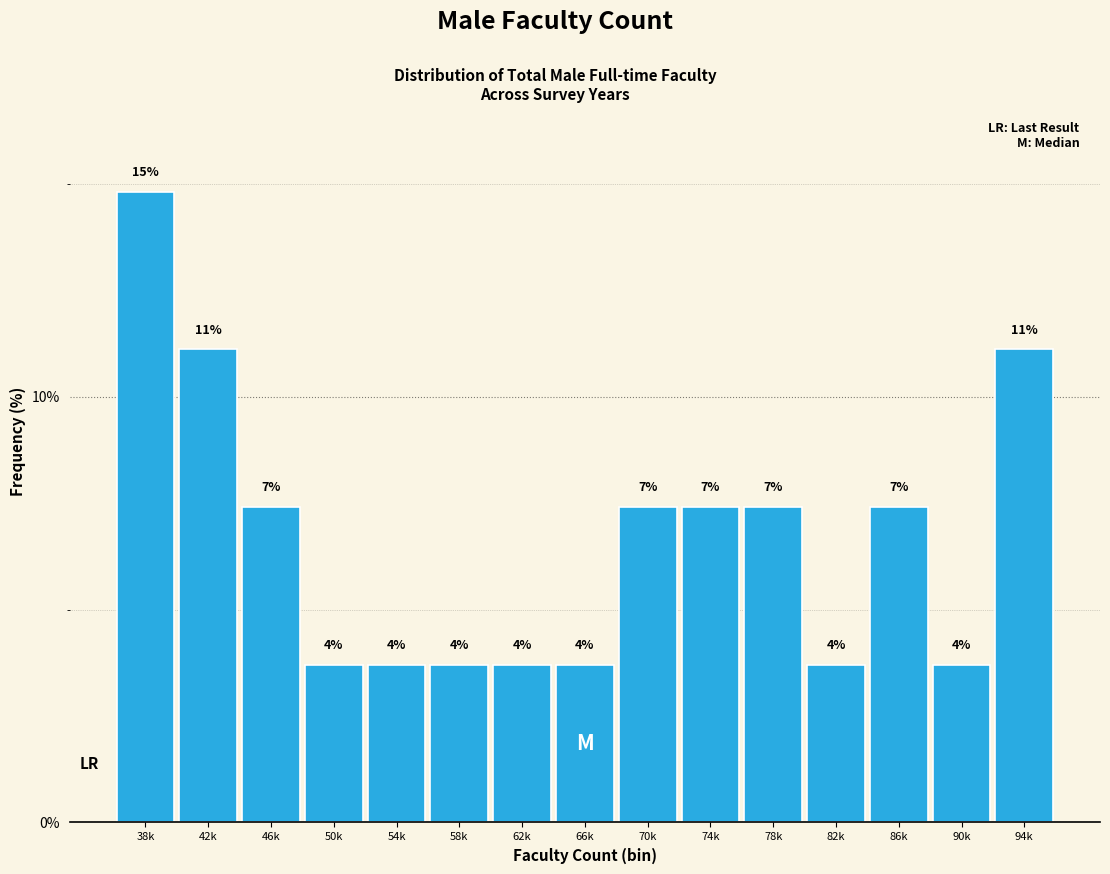

Does the chart contain any negative values?

No